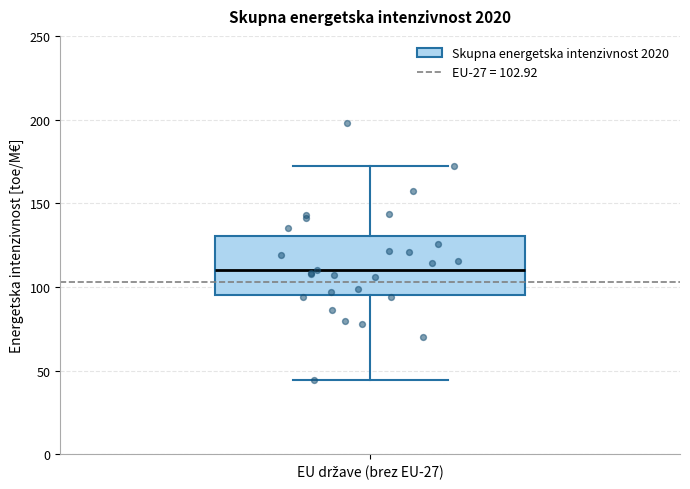

Where is the lower edge of the box for EU države (brez EU-27) on the y-axis? The values are not printed on the chart, so give them approximately, as read against the axis.

95